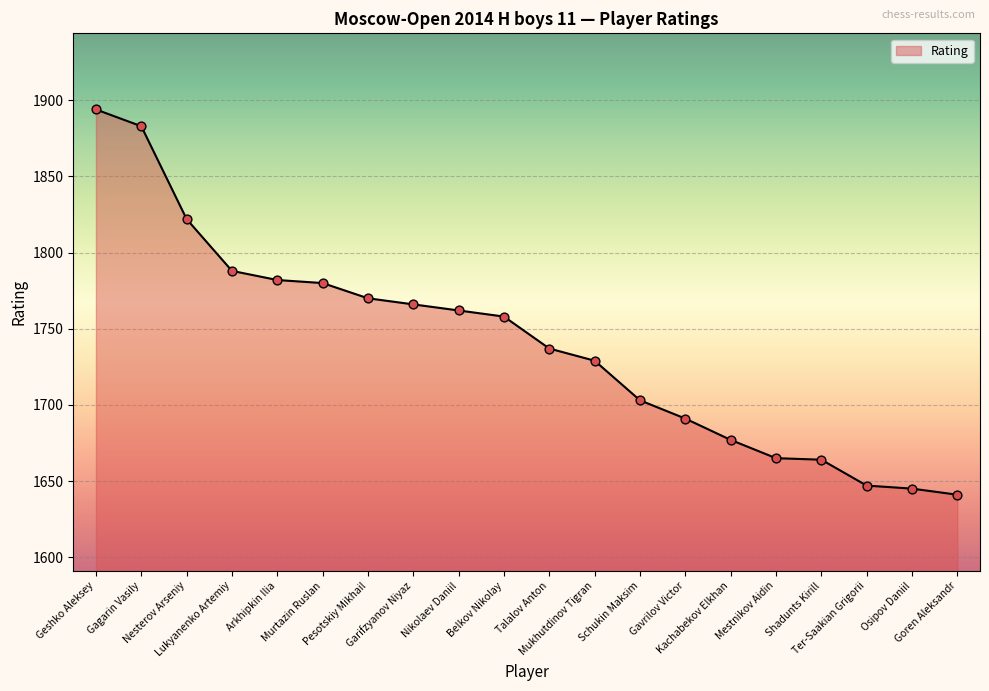

Between Goren Aleksandr and Talalov Anton, which is larger?

Talalov Anton